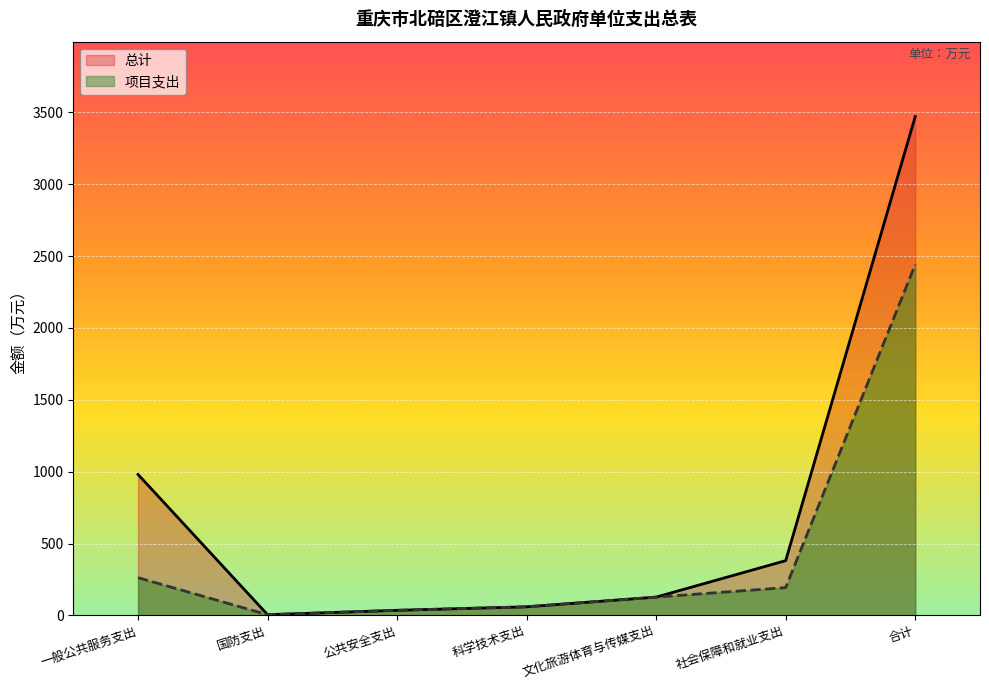

What is the label of the 3rd point from the right?

文化旅游体育与传媒支出